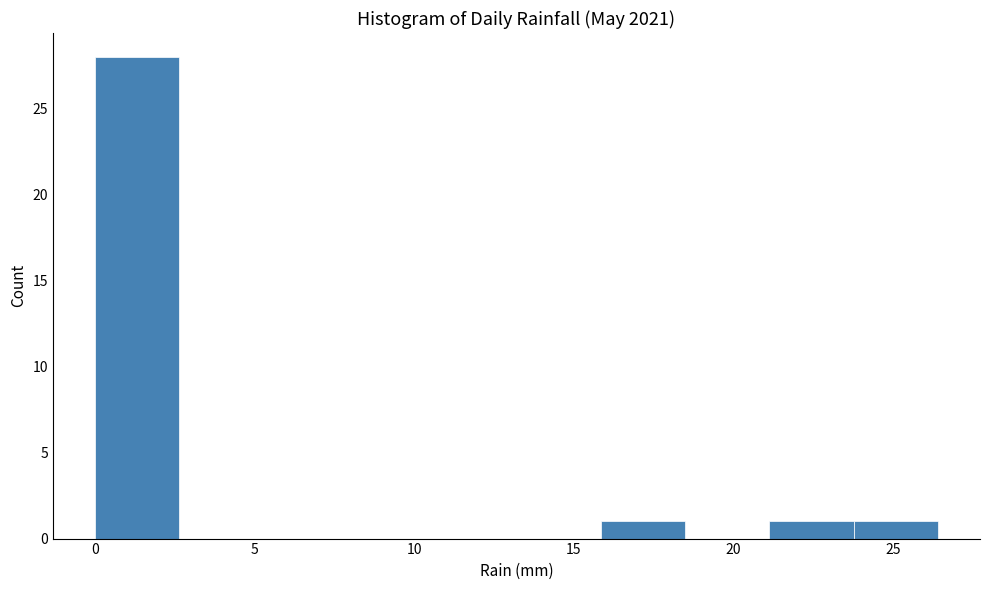

How tall is the bar that spans 24.0 to 26.5 on the x-axis? Neither the bar edges nor the heights are printed on the chart, so give them approximately, as read against the axes.

1